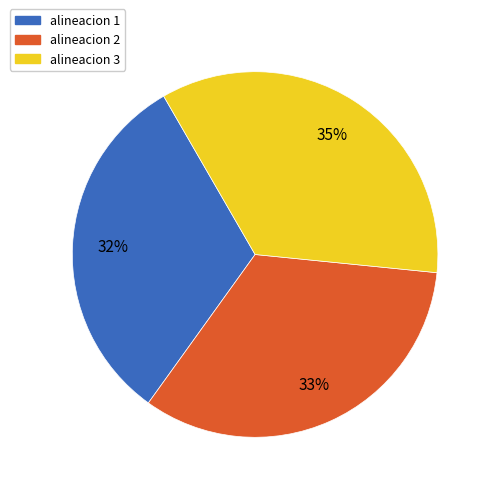

Is the sum of alineacion 3 and alineacion 2 greater than half?

Yes